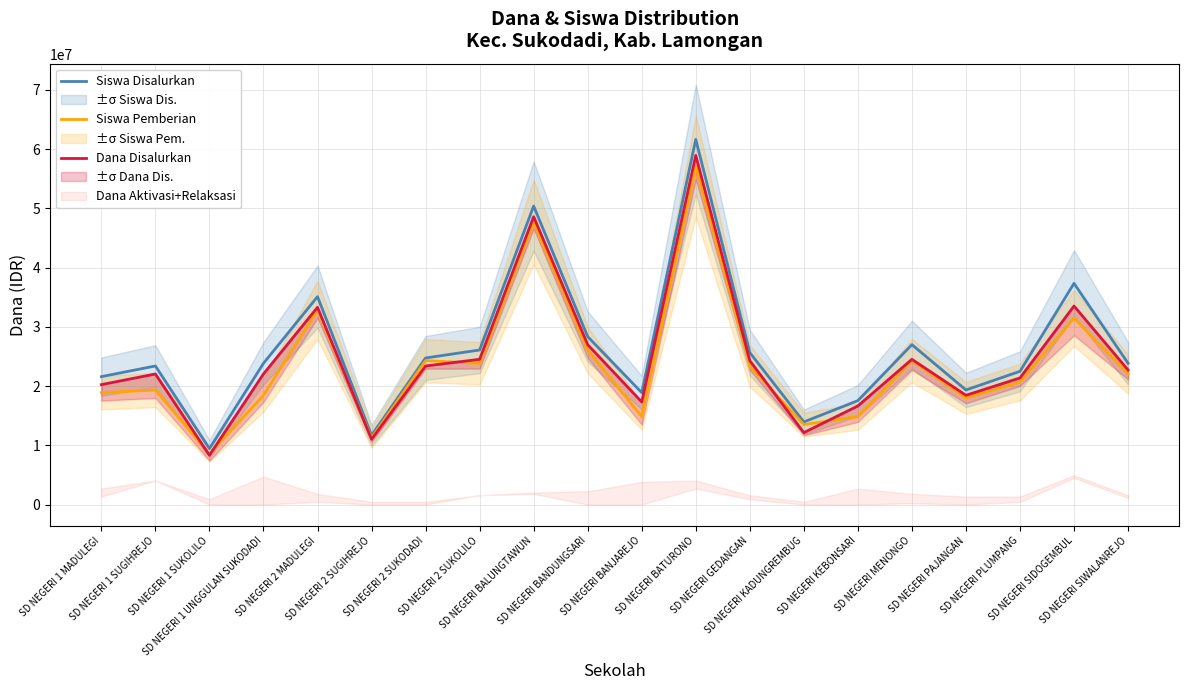

At which category does Siswa Pemberian reach its first local peak?

SD NEGERI 1 SUGIHREJO